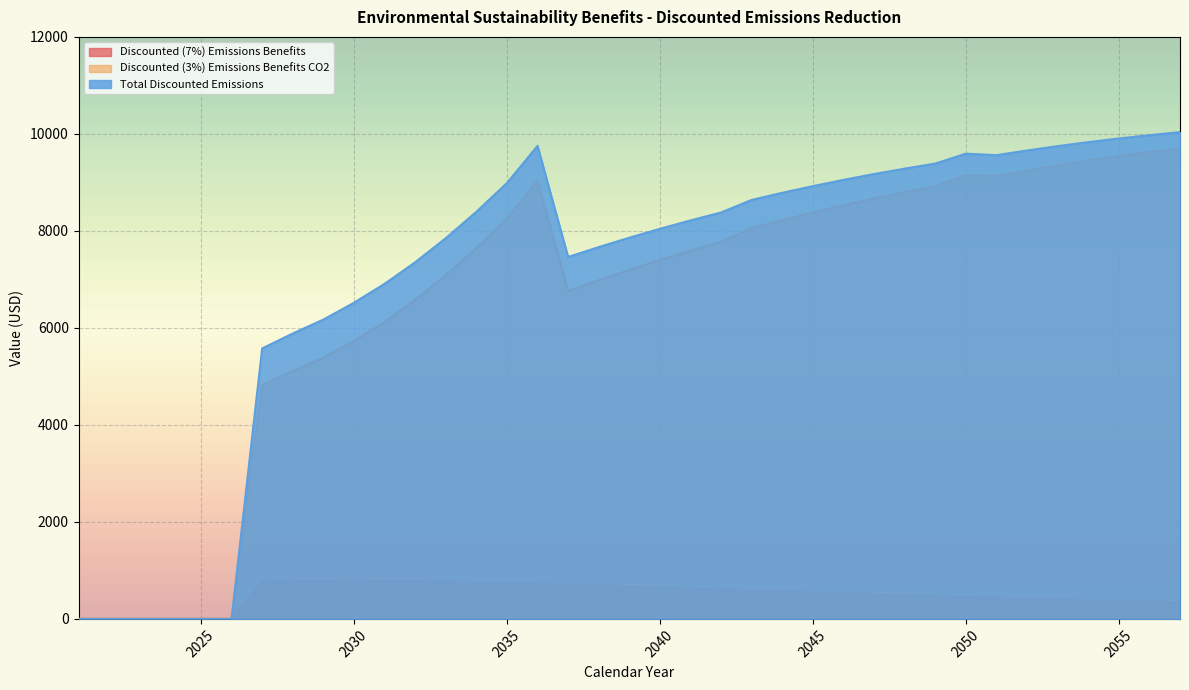

How many data points in Total Discounted Emissions are above 8379?

19